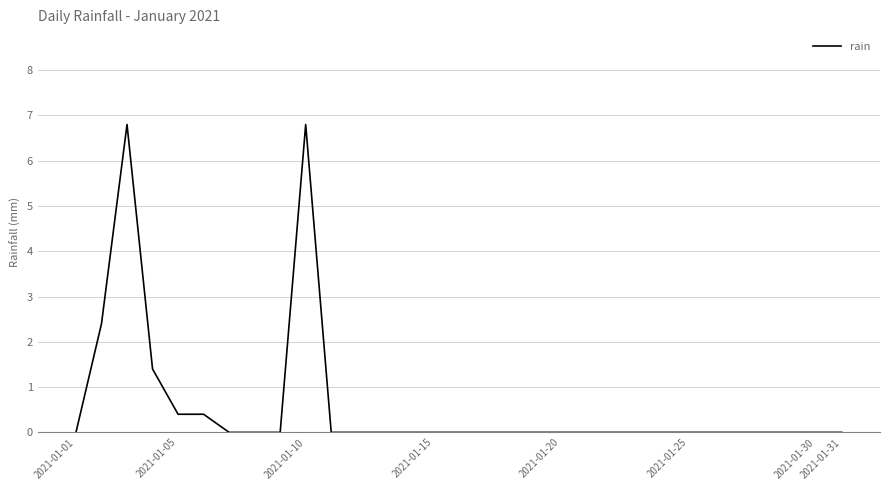

Reading left to right, transcribe all the data shown in this chart.

0.0	2.4	6.8	1.4	0.4	0.4	0.0	0.0	0.0	6.8	0.0	0.0	0.0	0.0	0.0	0.0	0.0	0.0	0.0	0.0	0.0	0.0	0.0	0.0	0.0	0.0	0.0	0.0	0.0	0.0	0.0